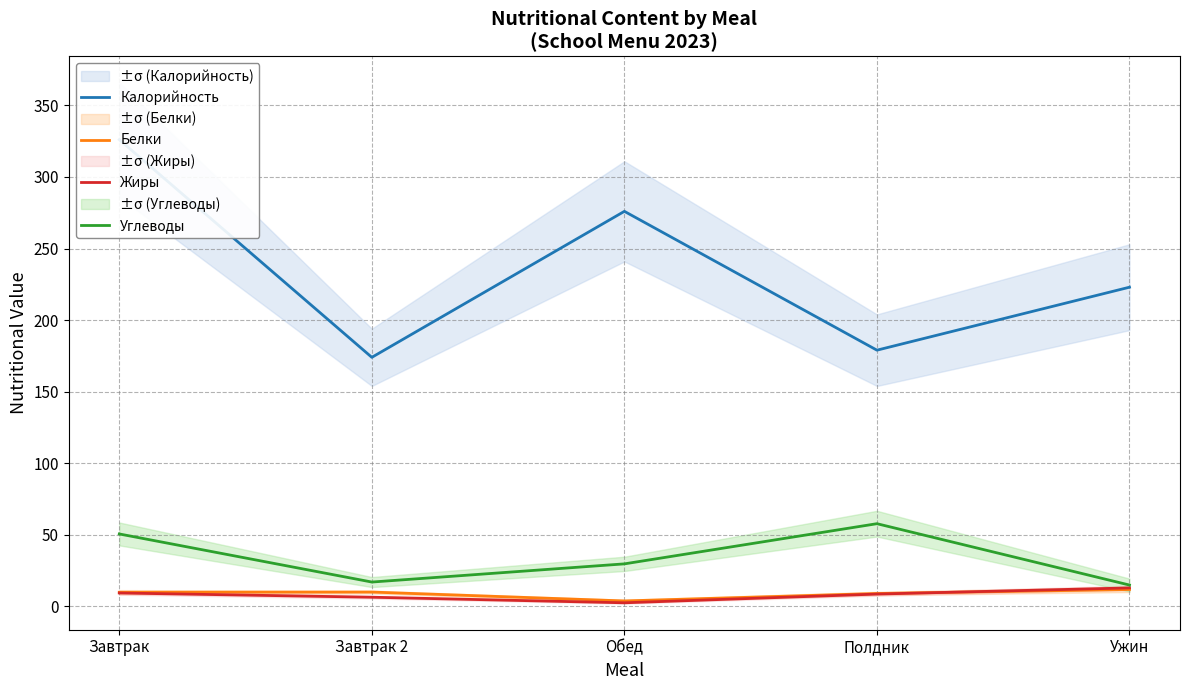

In Углеводы, how many points are higher than both neighbors (excluding endpoints)?

1